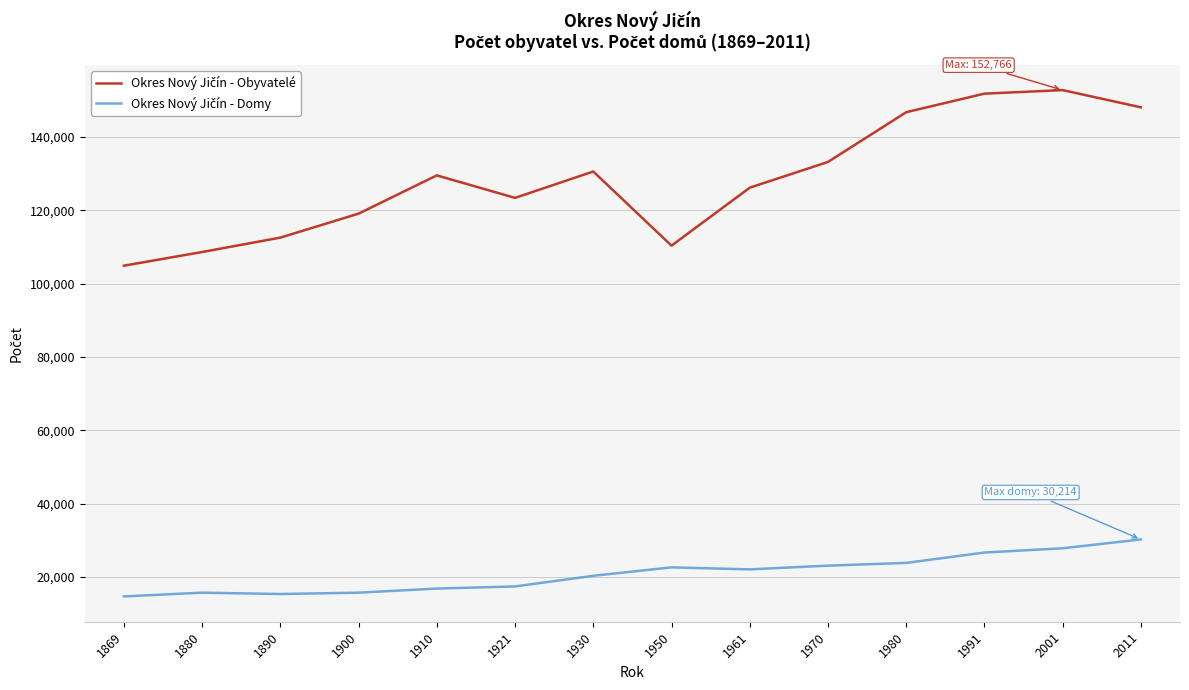

What is the greatest value displayed?

152766